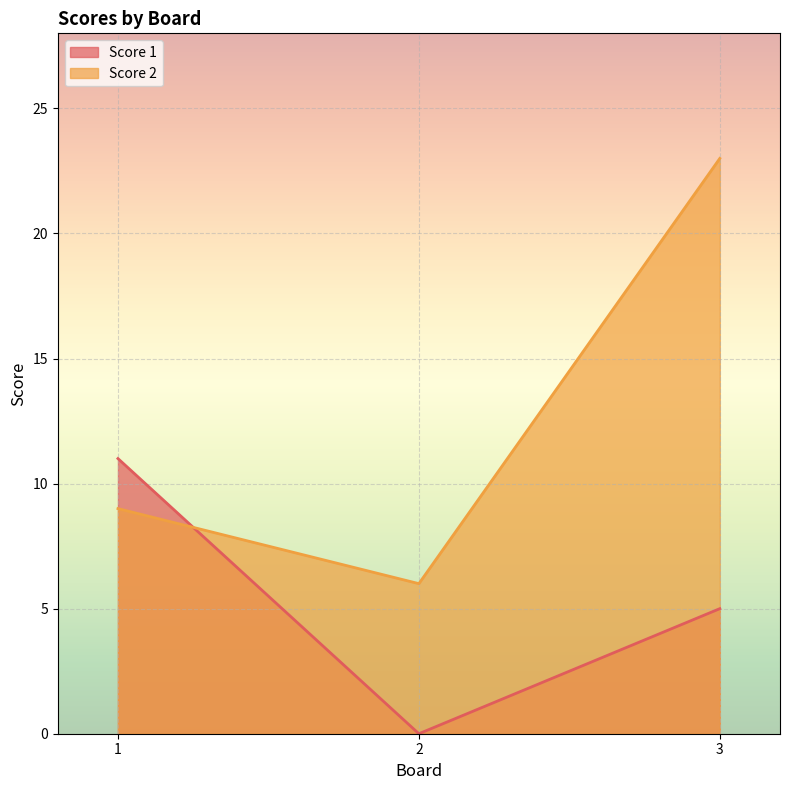

The value of Score 2 at 2 is 6. True or false?

True